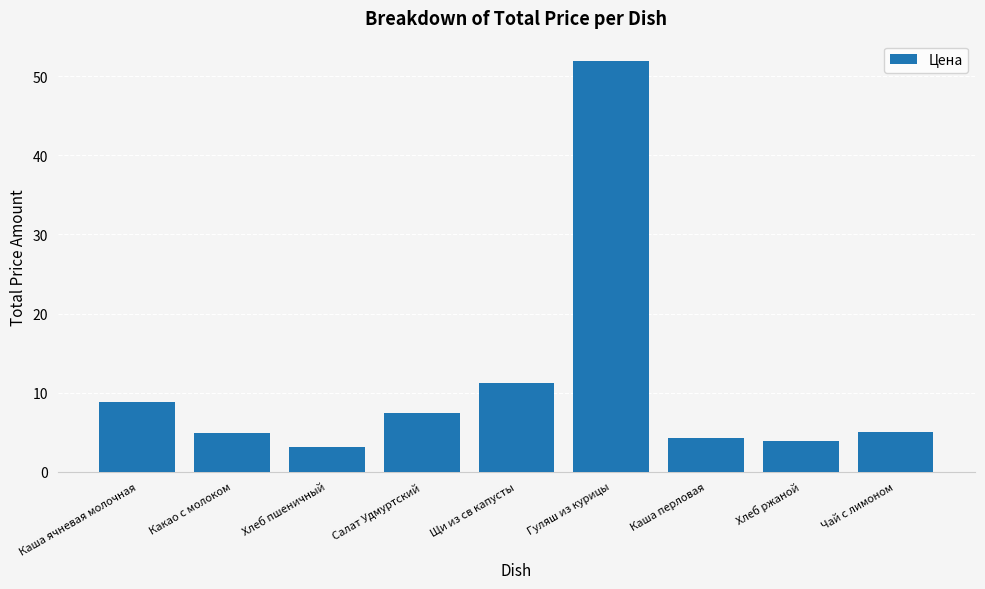

True or false: the data shows 5.0 at Чай с лимоном.

True